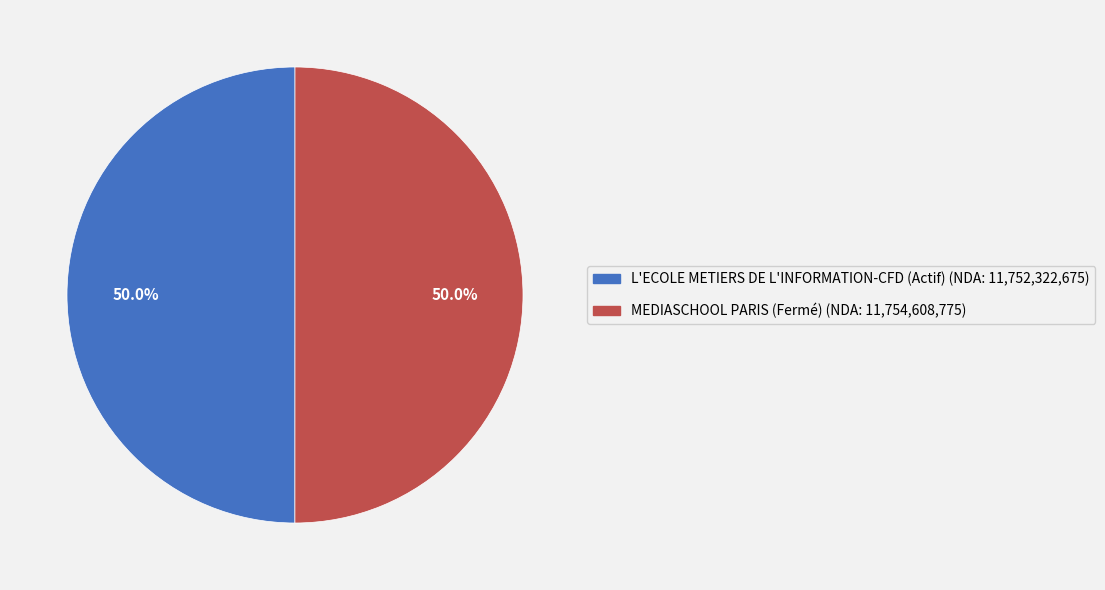

Do MEDIASCHOOL PARIS (Fermé) and L'ECOLE METIERS DE L'INFORMATION-CFD (Actif) together represent more than half of the pie?

Yes